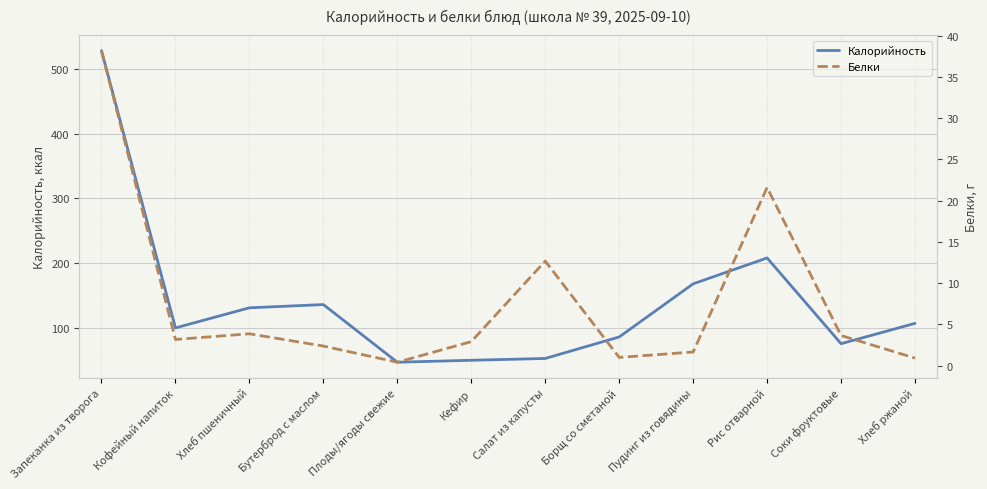

What is the approximate value of Белки at Бутерброд с маслом?

2.4